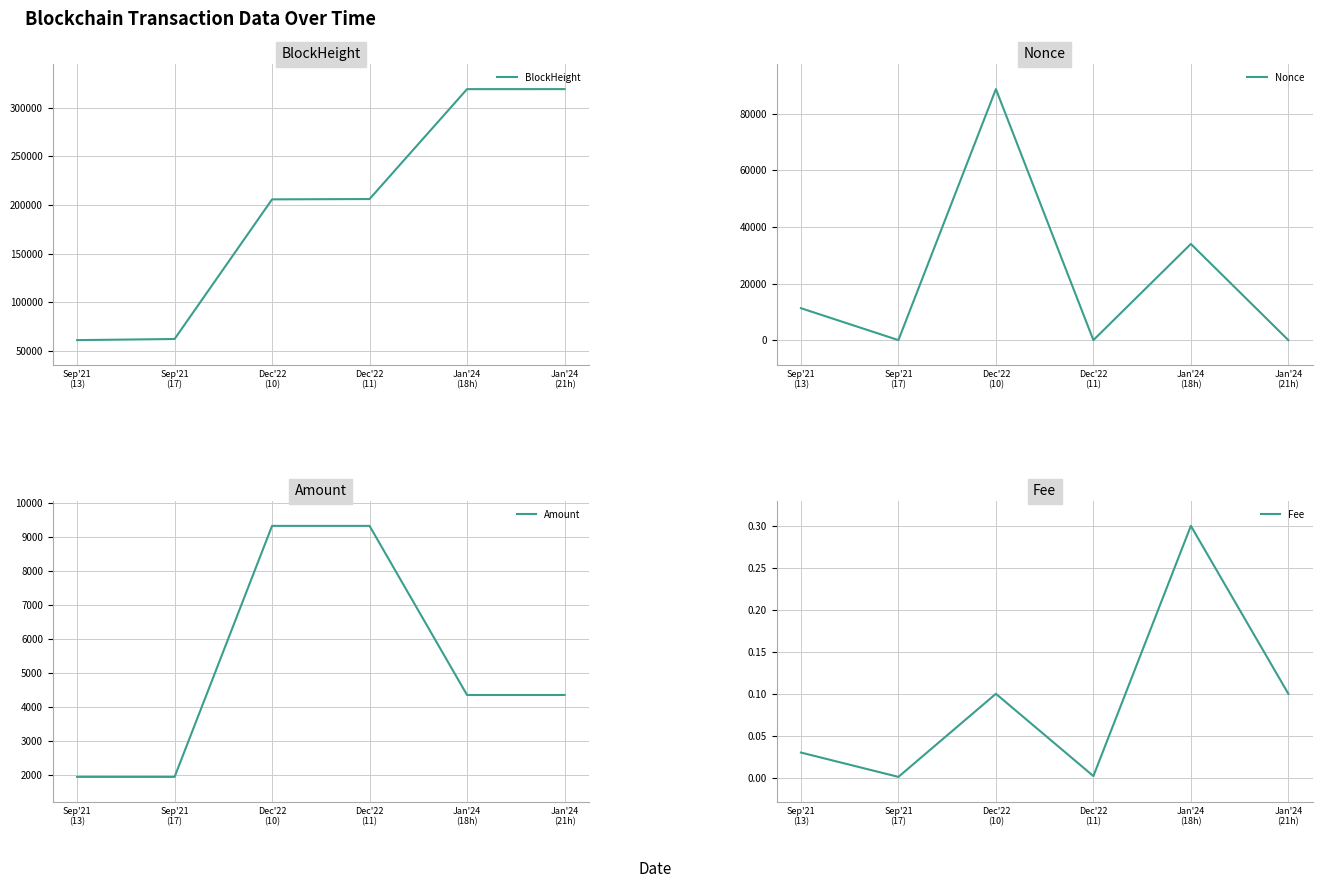

How many intersections are there between Amount and Nonce?

5